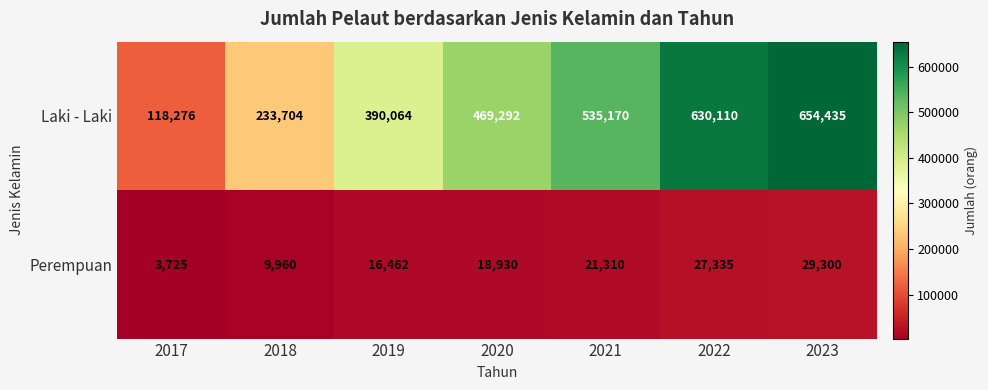

Which category has the lowest value in the Perempuan series?

2017